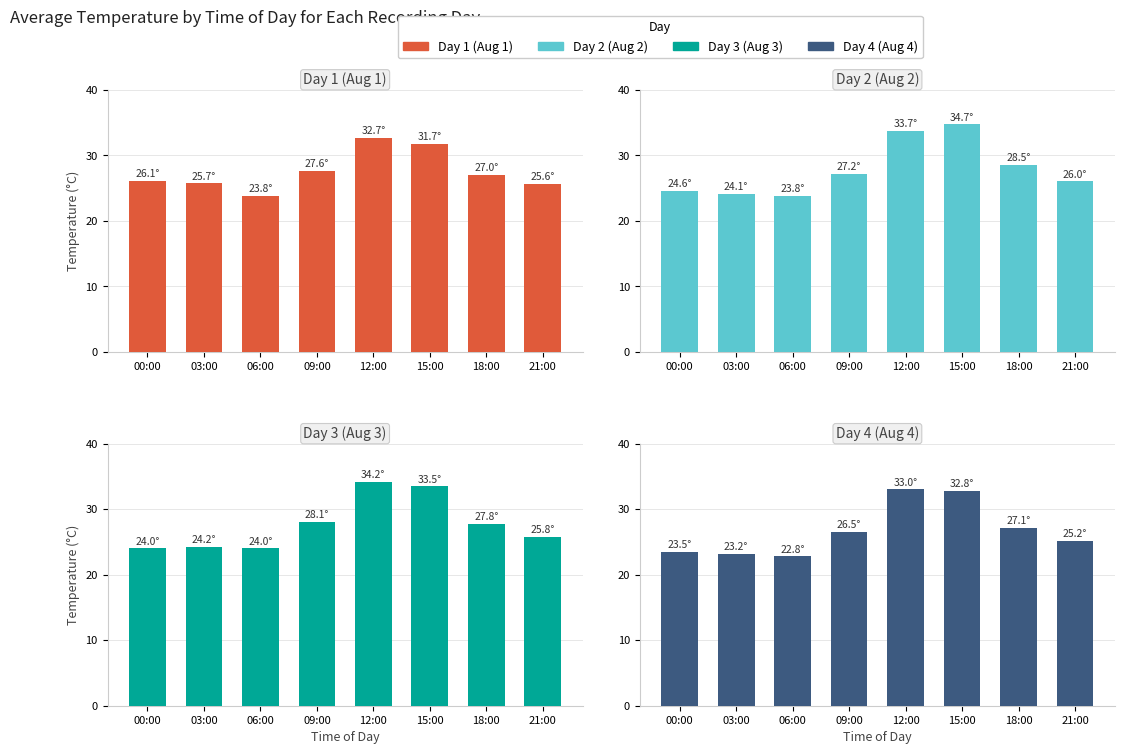

How many values in the Day 3 (Aug 3) series exceed 27?

4